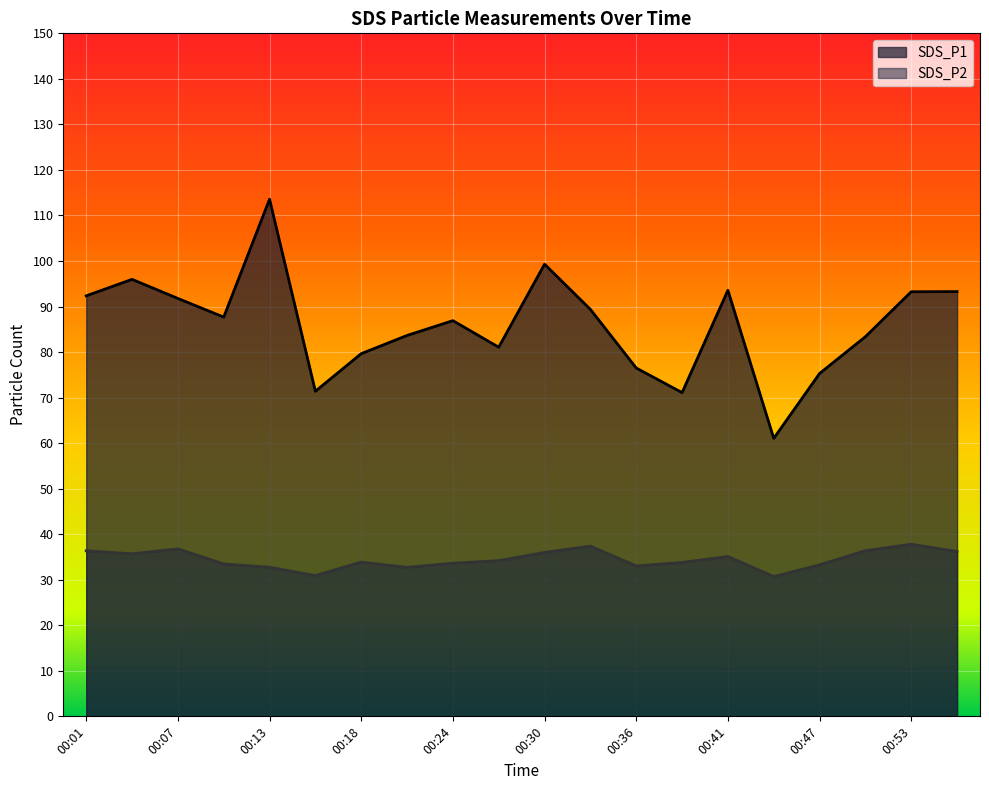

What is the sum of all SDS_P1 values?

1720.1